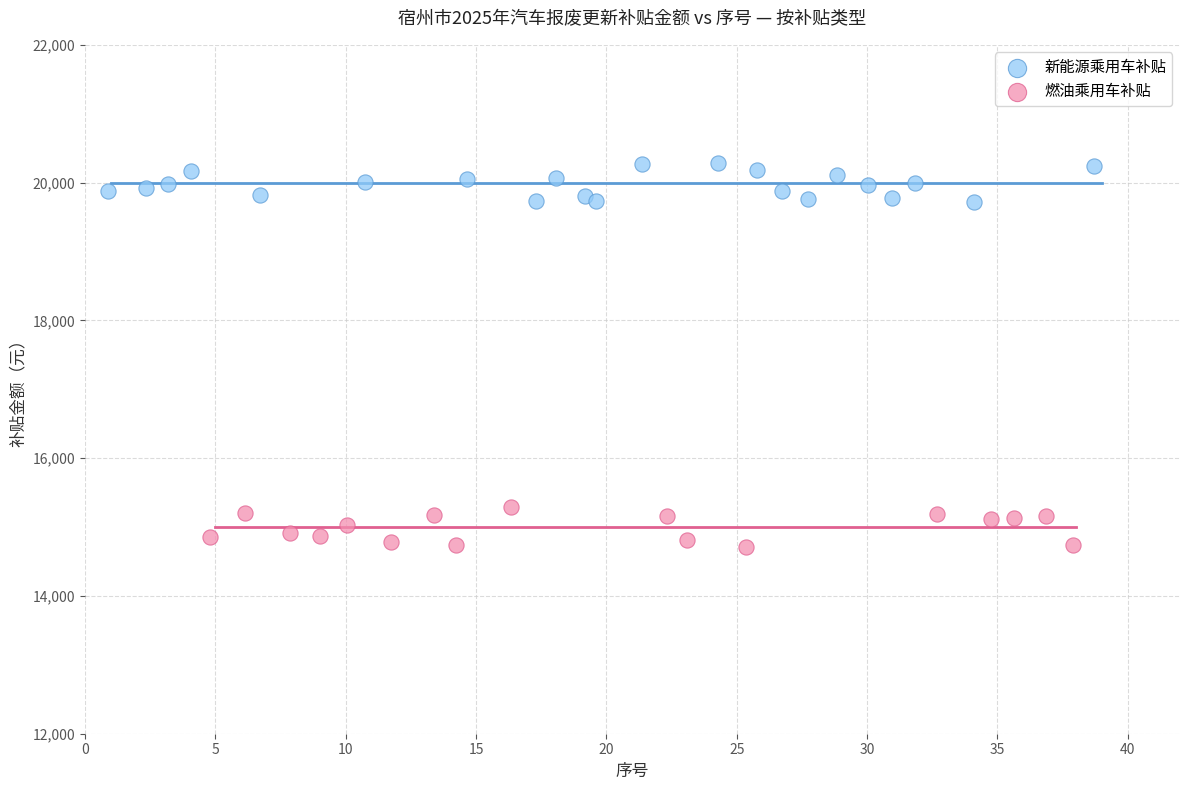

Which series contains the lowest Y value?

燃油乘用车补贴